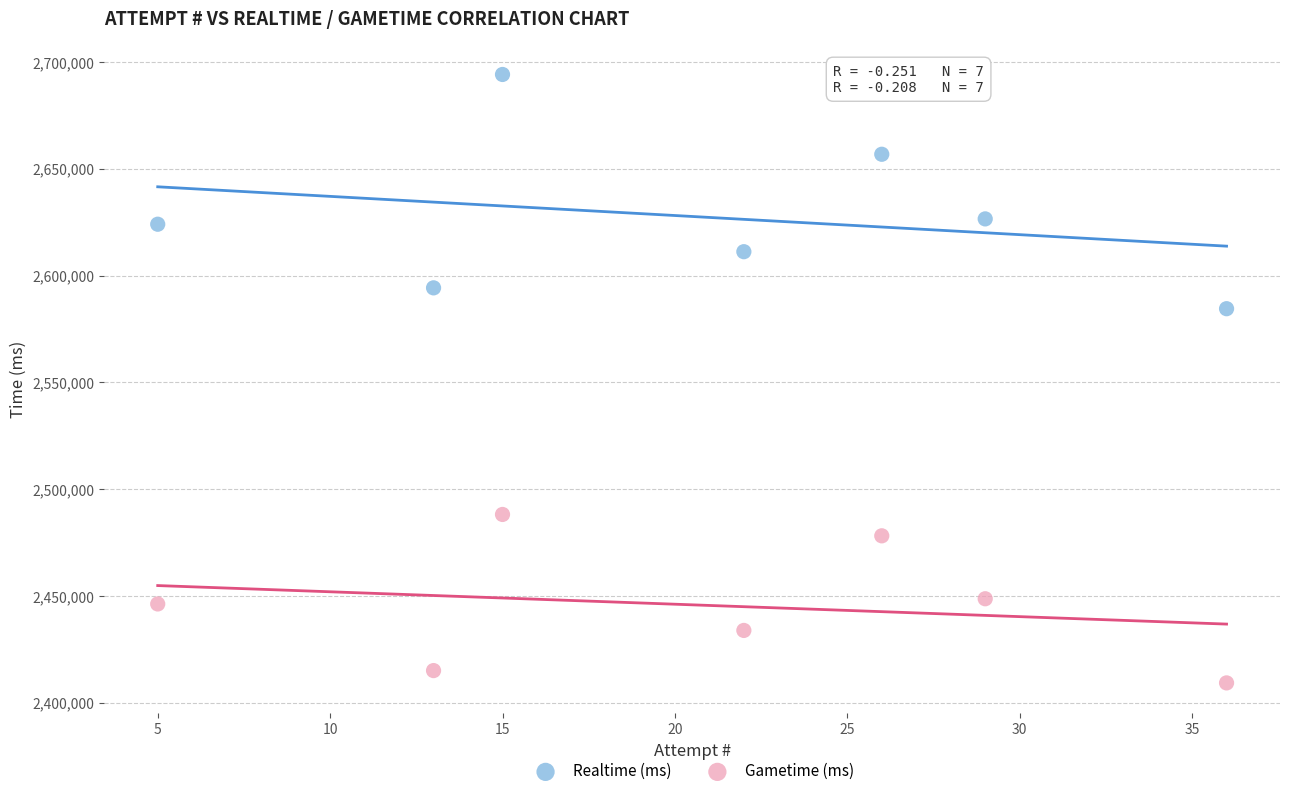

Which series reaches the maximum Y coordinate?

Realtime (ms)